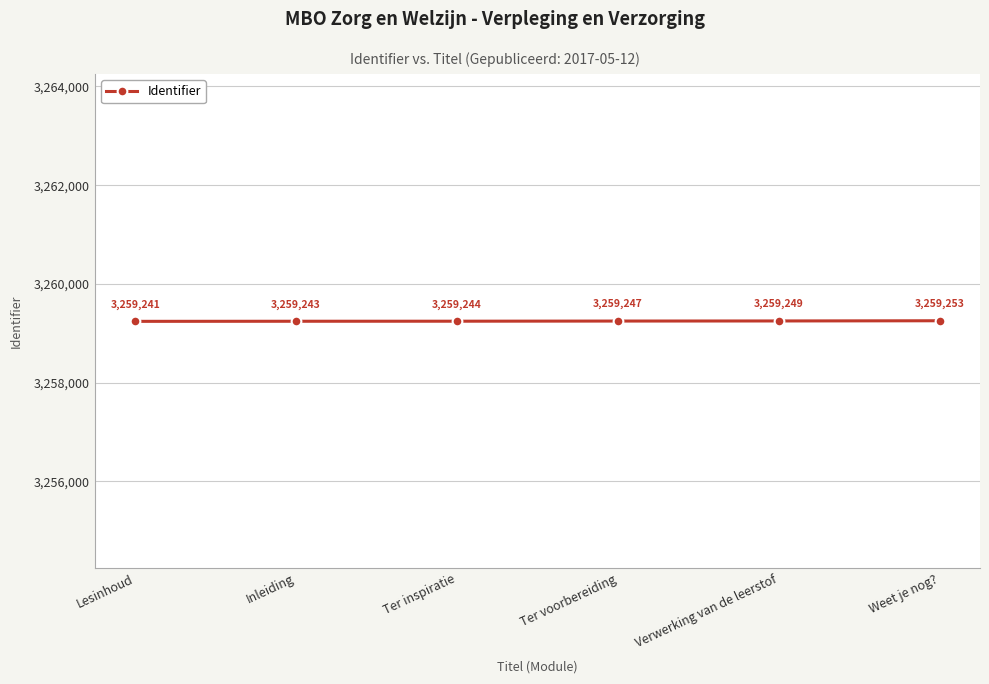

What is the value of the 3rd point from the left?

3259244